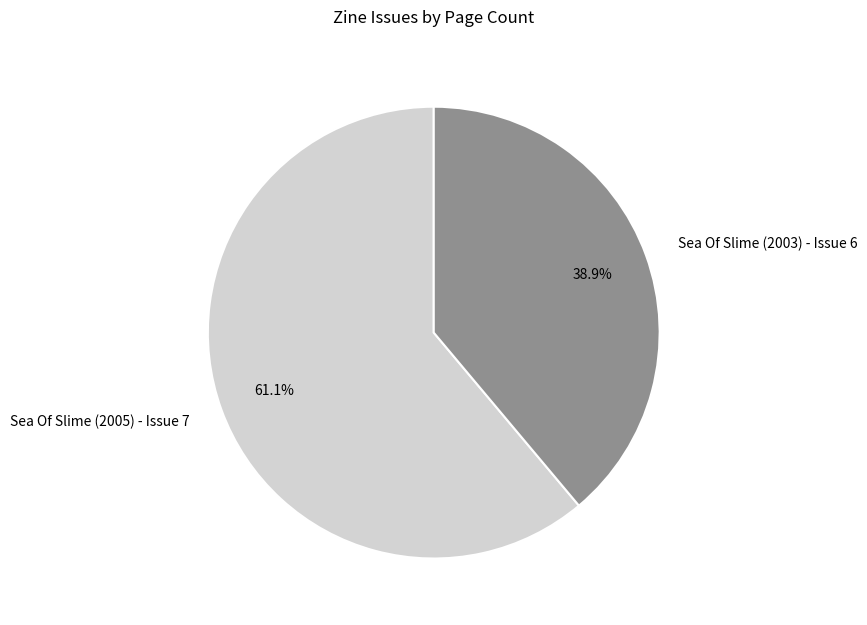

Which category has the smallest portion of the pie?

Sea Of Slime (2003) - Issue 6